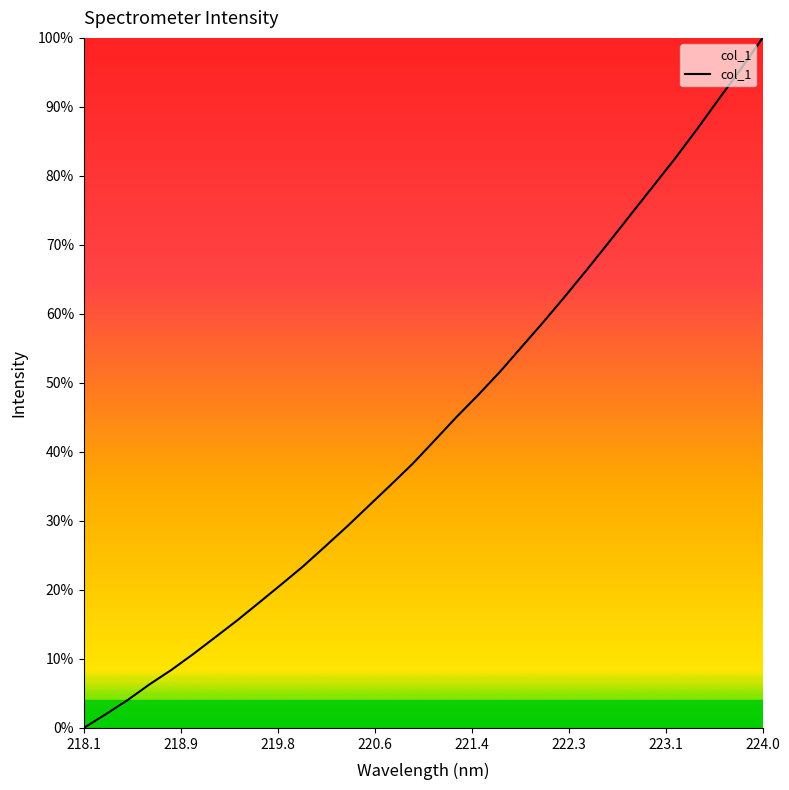

What is the greatest value displayed?

100.0